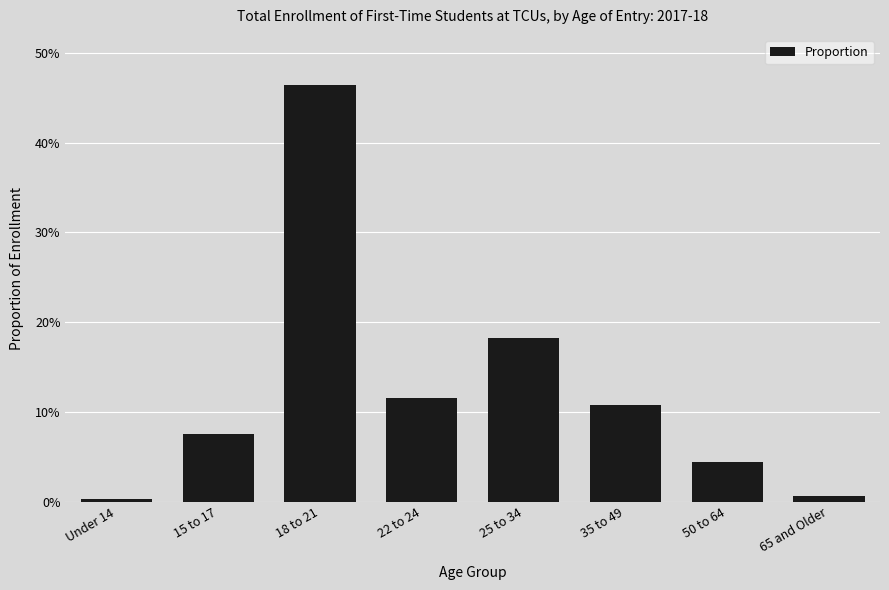

What is the value of the 6th bar from the left?

0.1